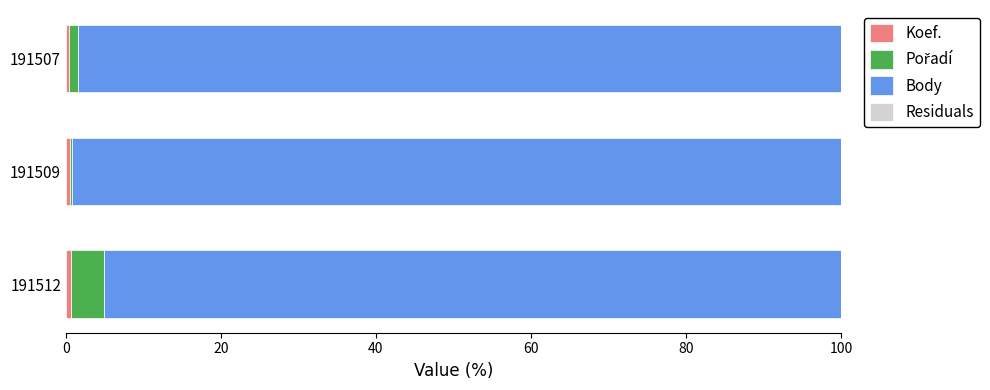

How many data points does each series have?

3